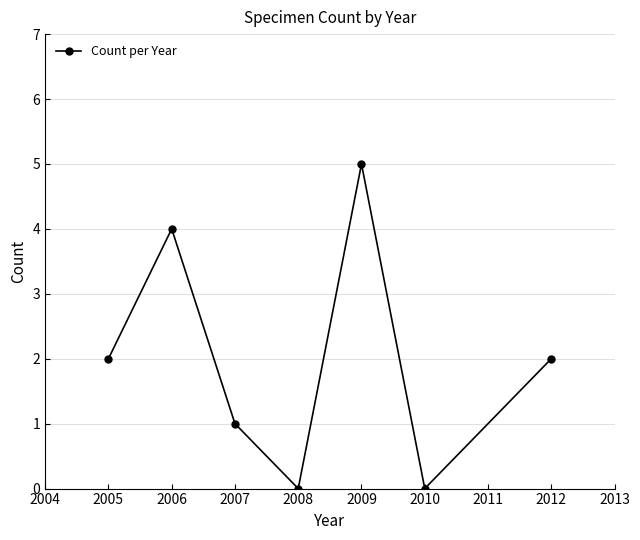

What is the value of the 5th point from the left?

5